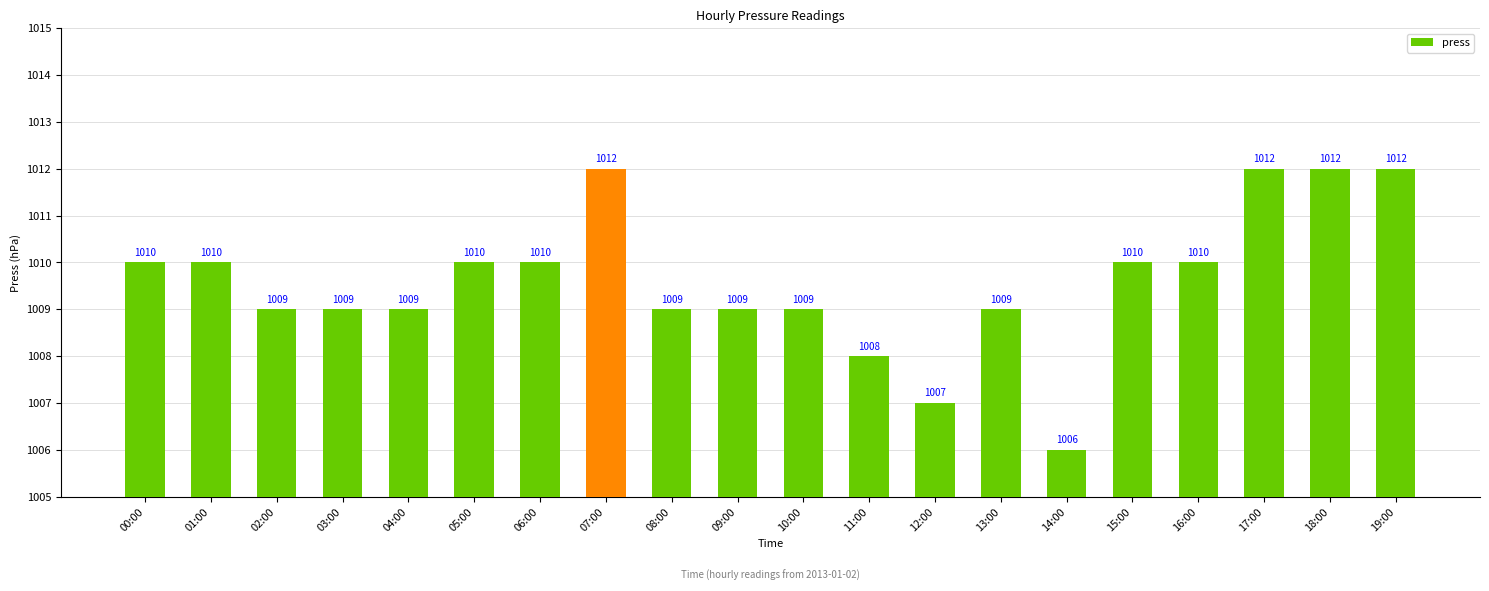

Approximately how many times larger is the value at 15:00 compared to 04:00?

1.0